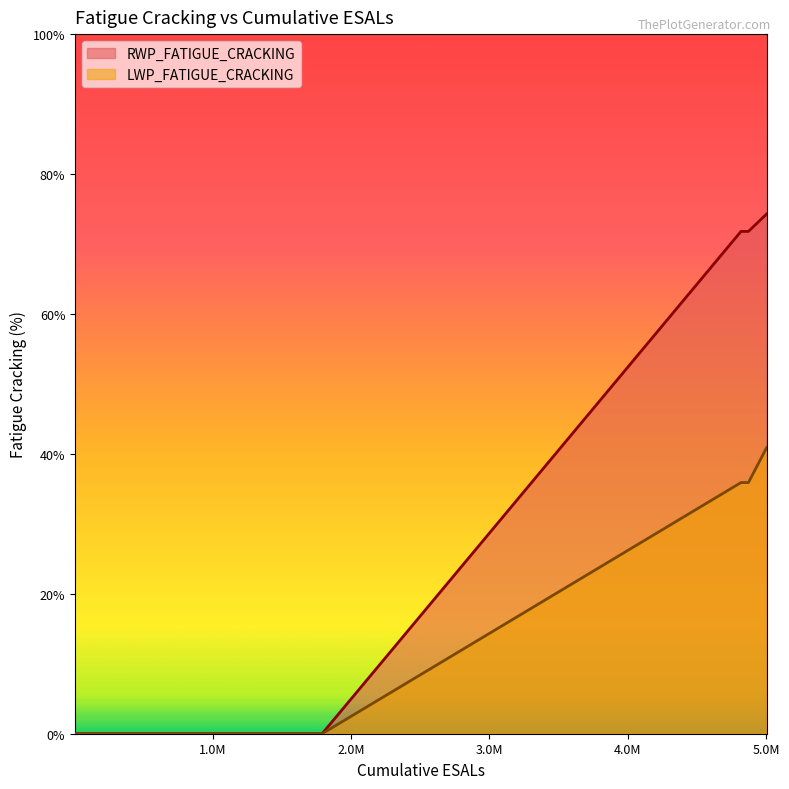

What is the highest value of the LWP_FATIGUE_CRACKING series?

40.9